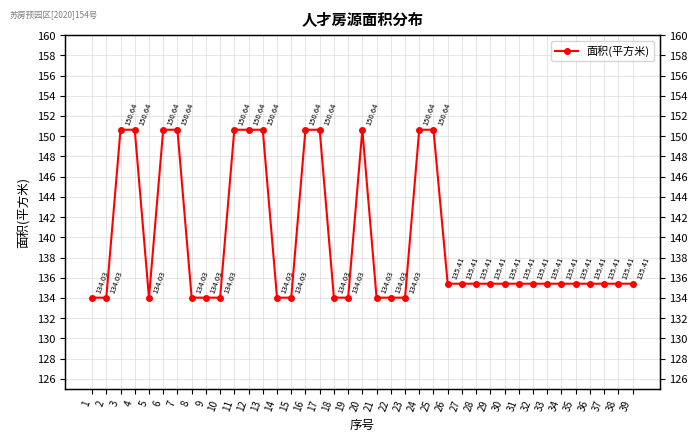

At which label is the value closest to 142?

26